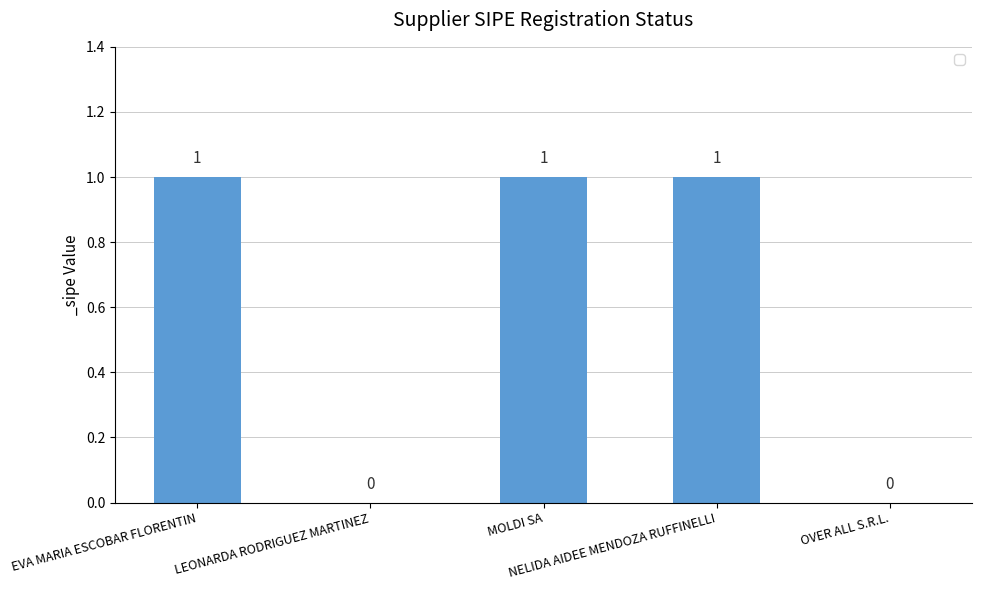

What is the sum of all values?

3